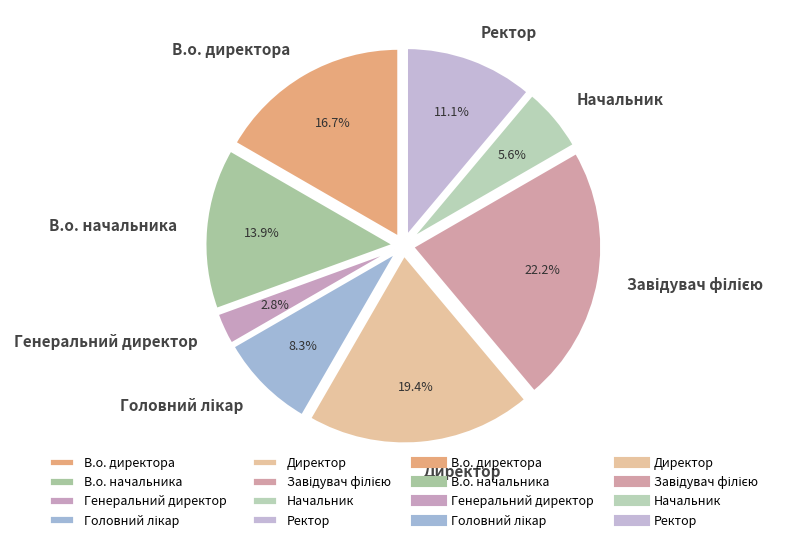

The Ректор slice represents 5% of the pie. True or false?

False